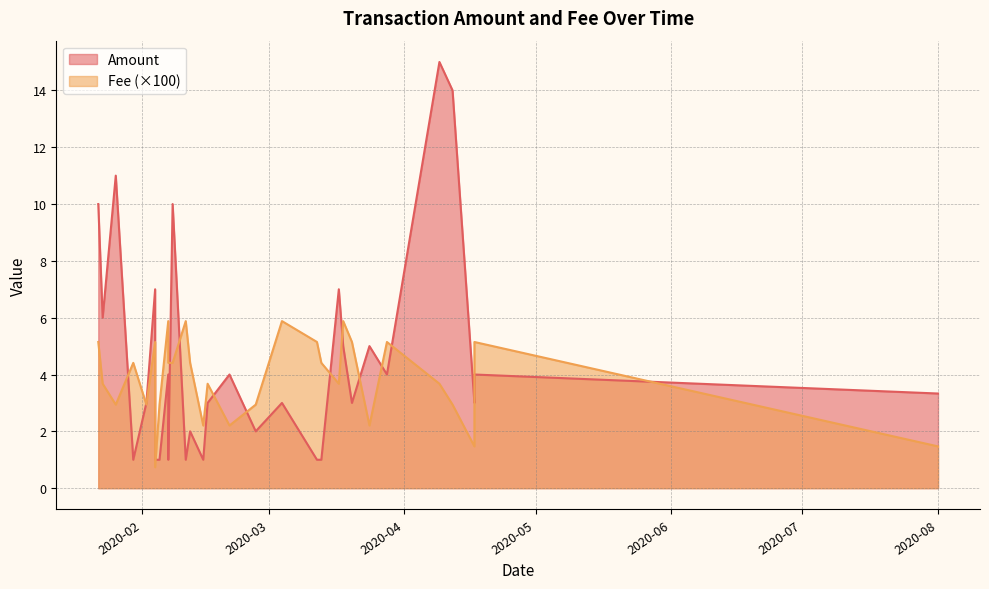

True or false: Amount has a value of 4.0 at 2020-02-21.

True